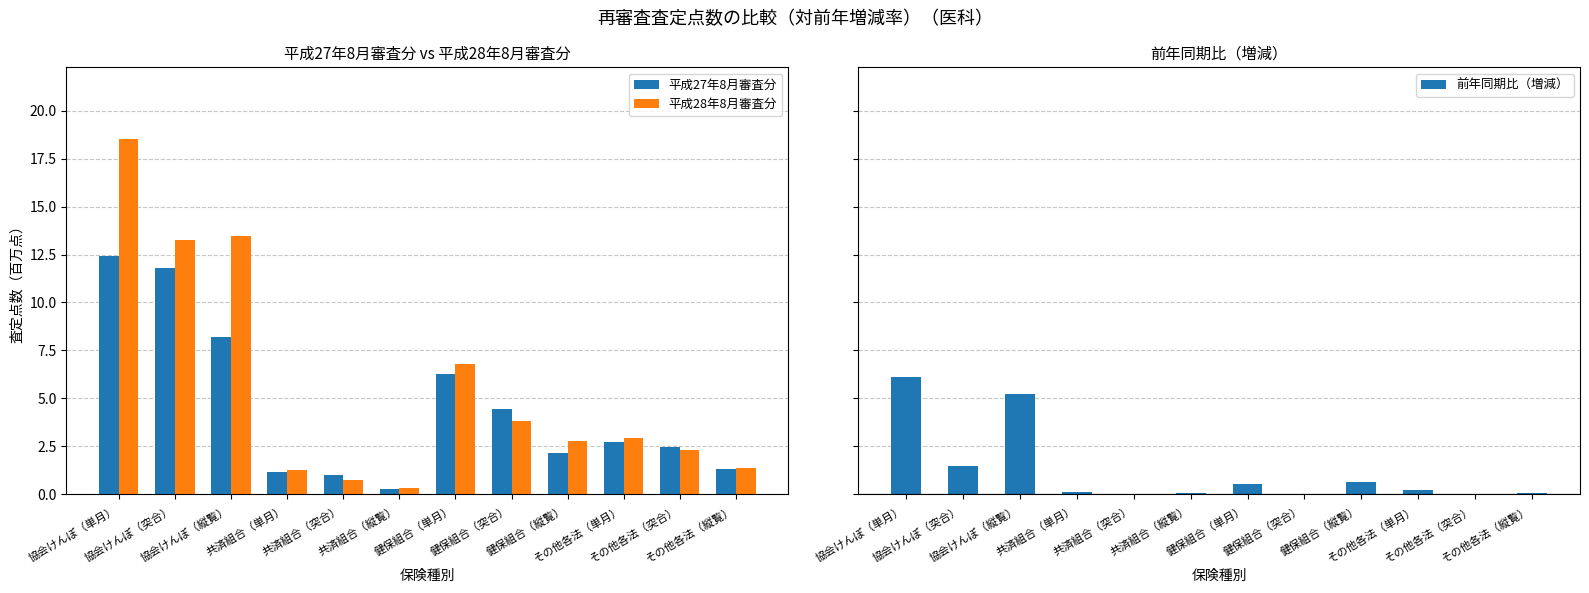

Is it true that 平成27年8月審査分 equals 1.3 at その他各法（縦覧）?

True